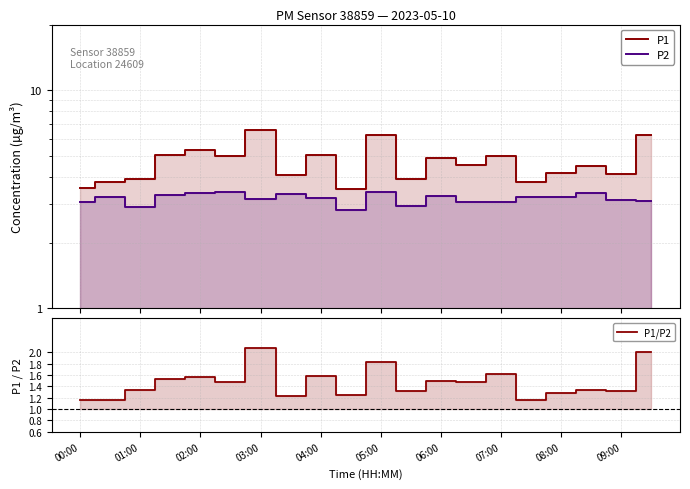

Is the value of P1/P2 at 10 greater than the value of P2 at 17?

No